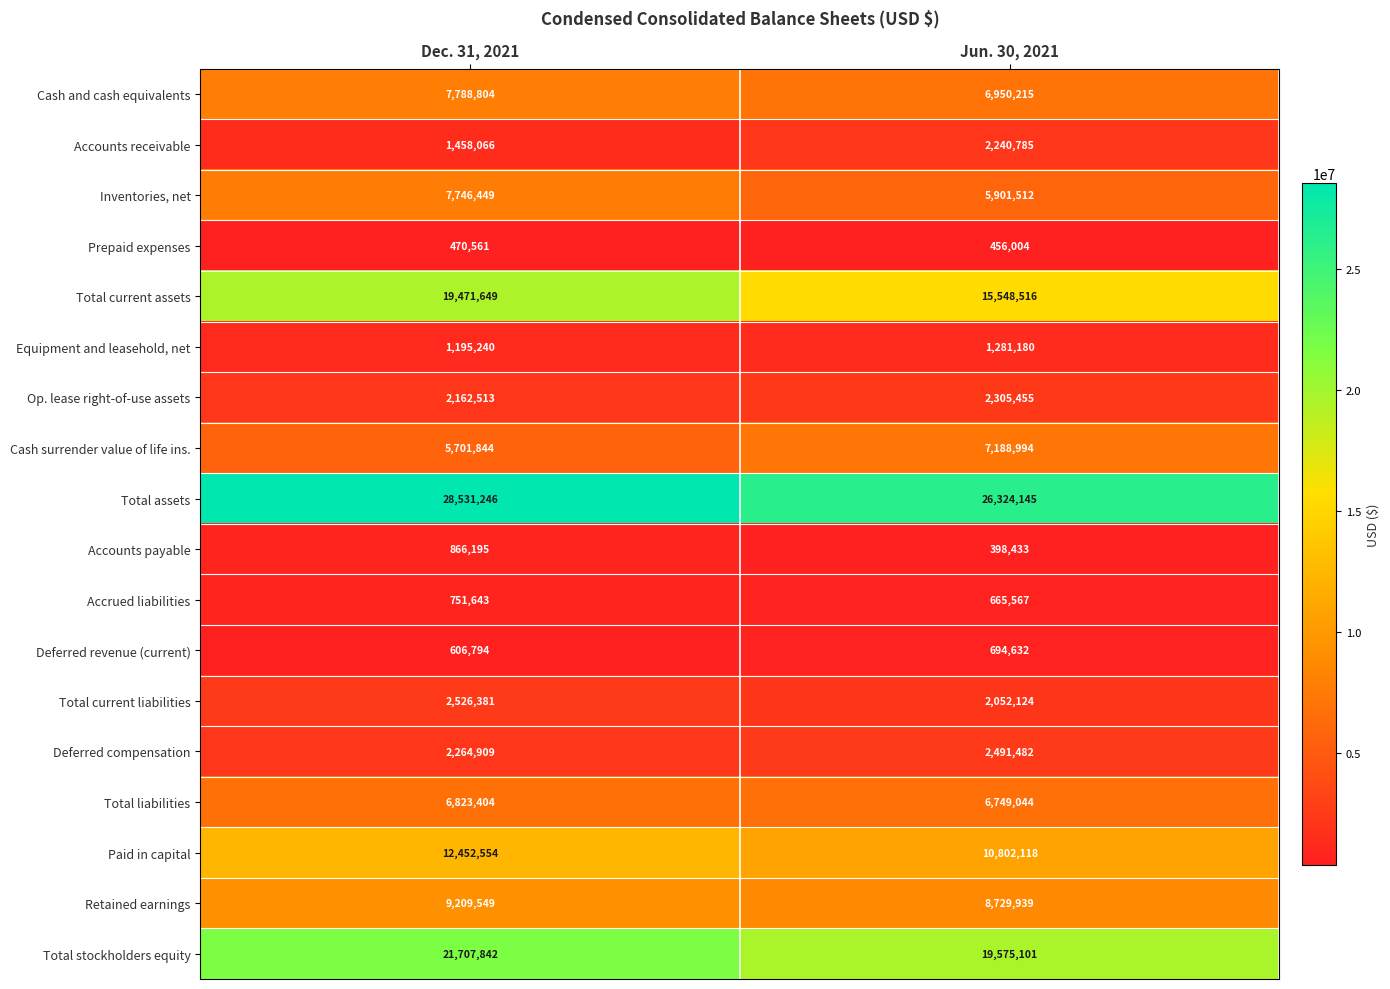

At which category does the chart reach its peak across all series?

Dec. 31, 2021